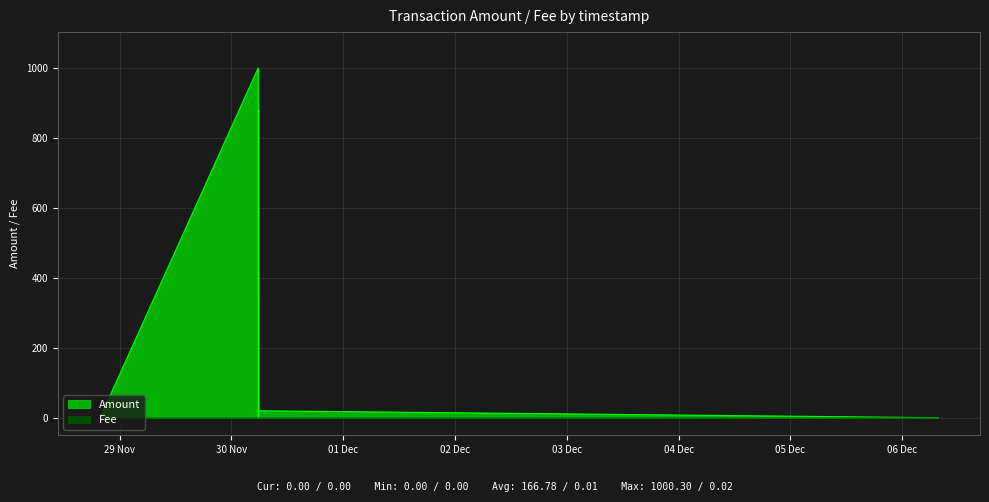

True or false: Fee has more than 0 interior local peaks.

True